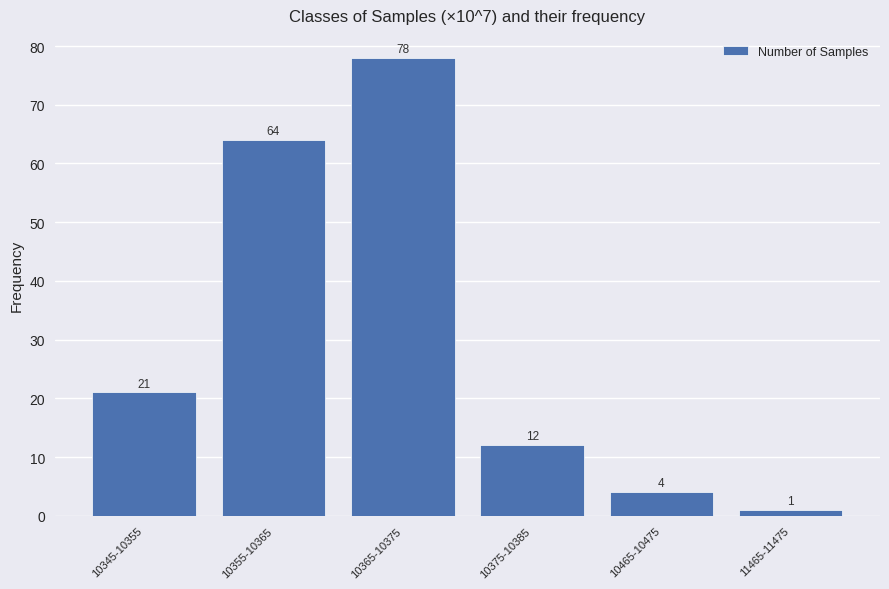

Reading right to left, list all the values displayed in this chart.

1	4	12	78	64	21